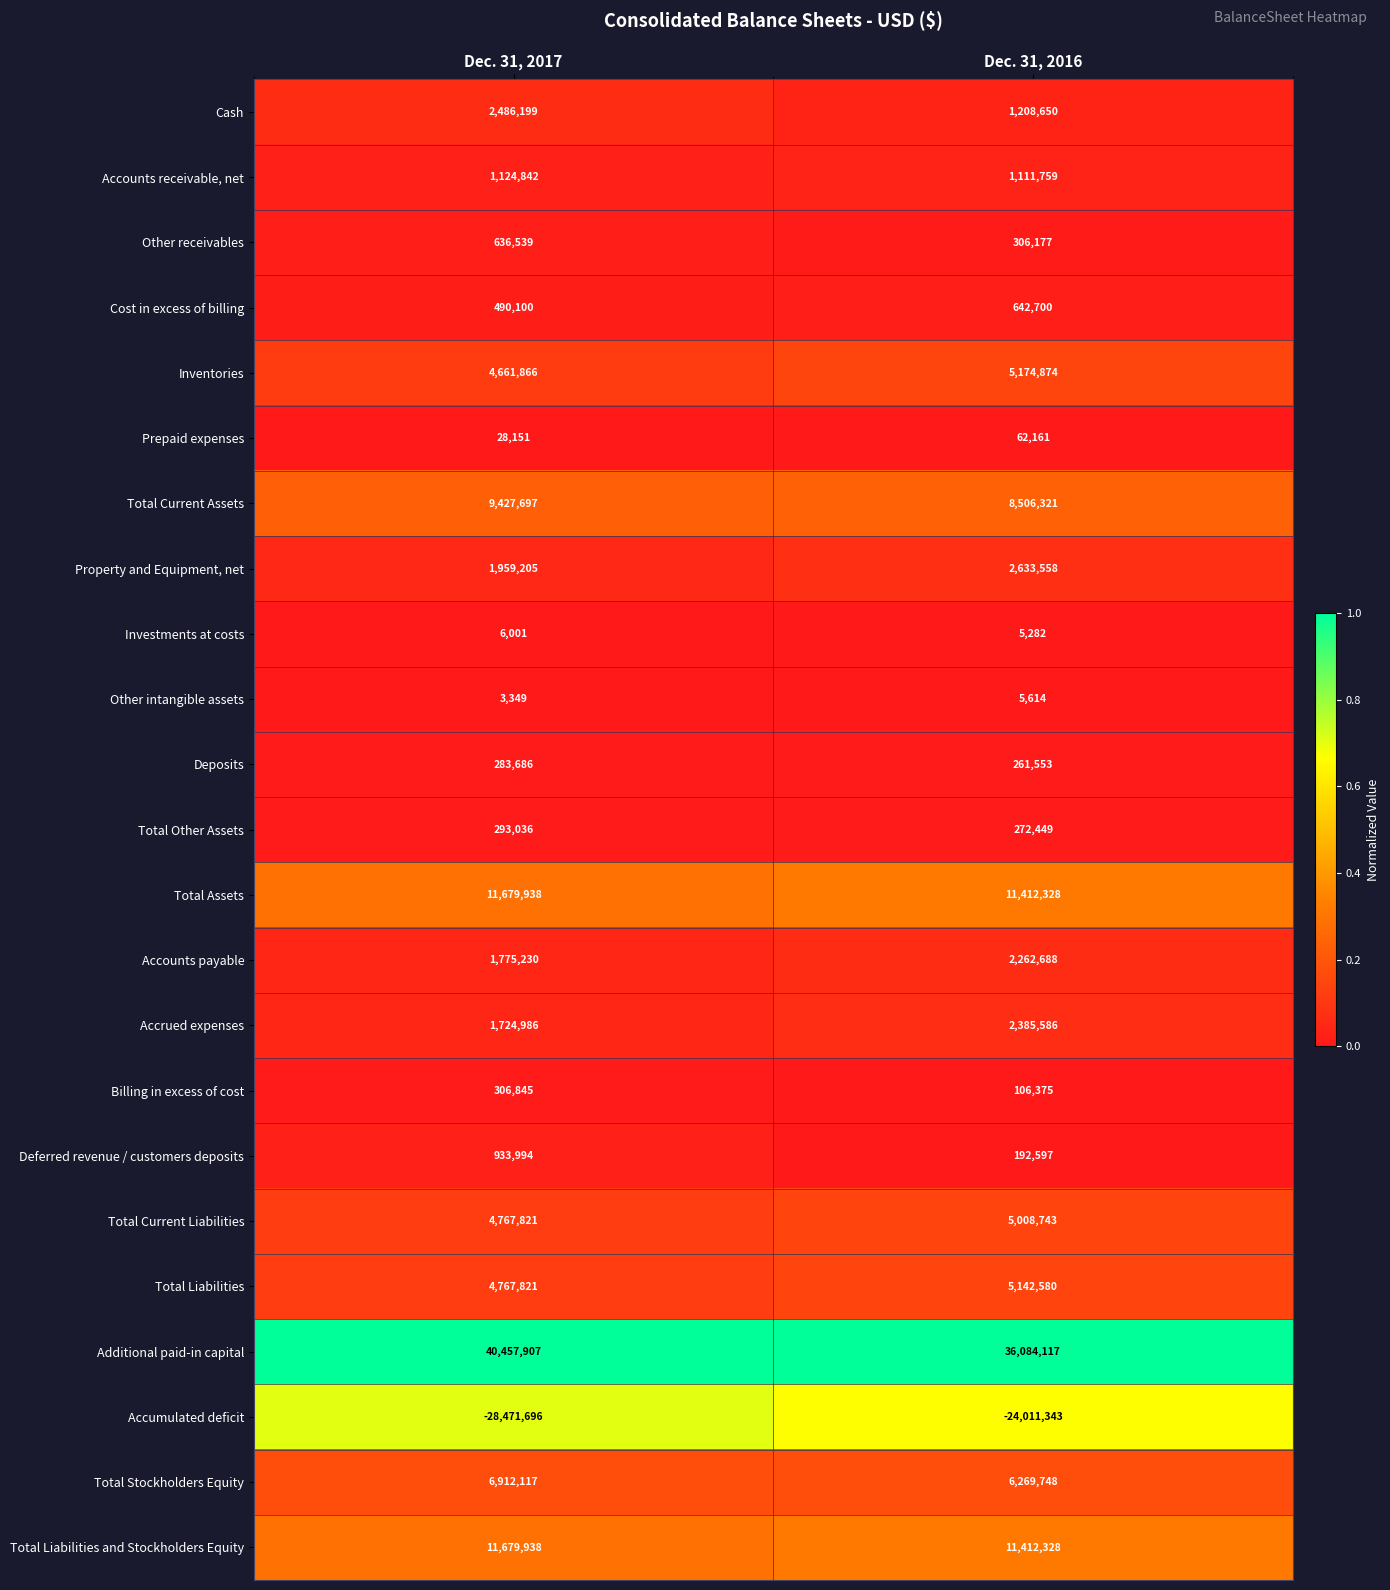

Which series has the largest range (max minus min)?

Accumulated deficit